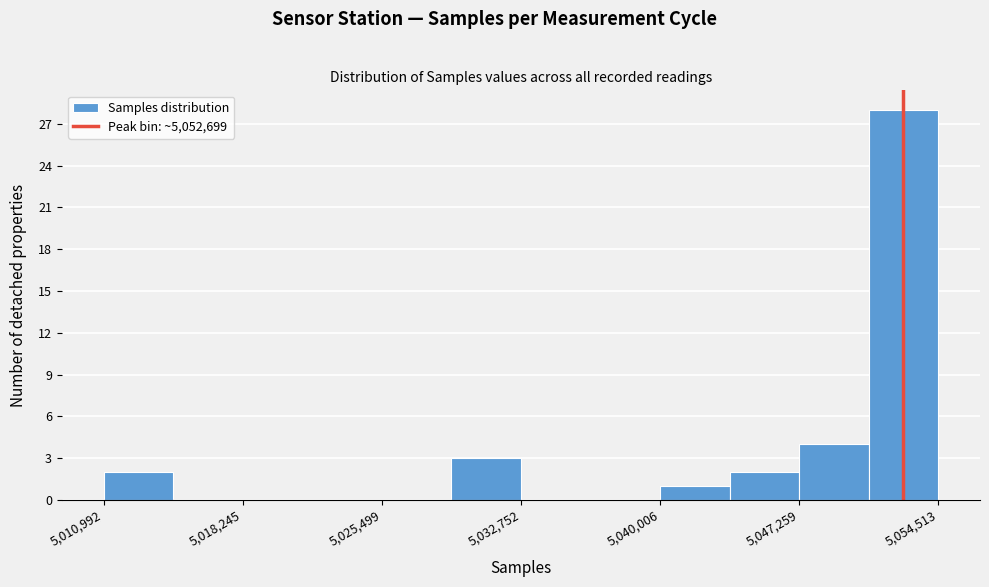

Around what value on the x-axis is the tallest bar? Give the approximate position of its centre, as read against the axis.

5053000